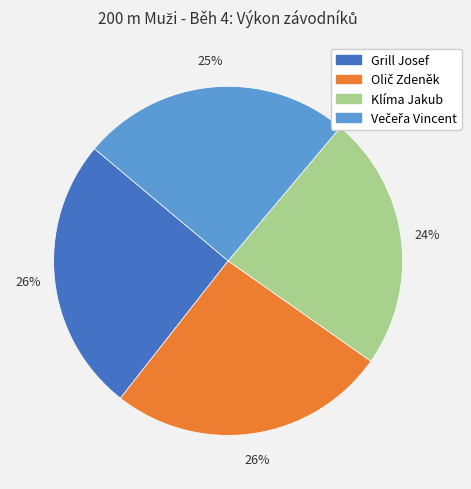

To the nearest percent, what is the difference between the largest and smallest slice percentages?

2%